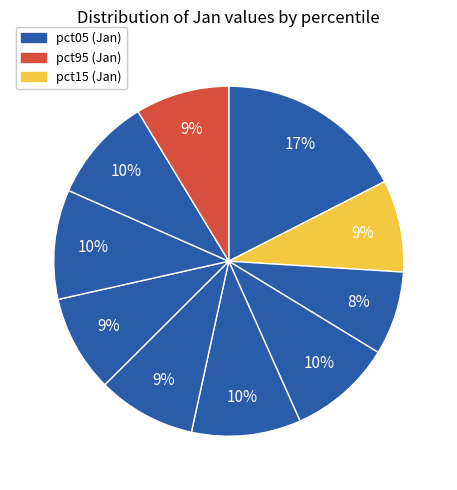

How many slices are in this pie chart?

10